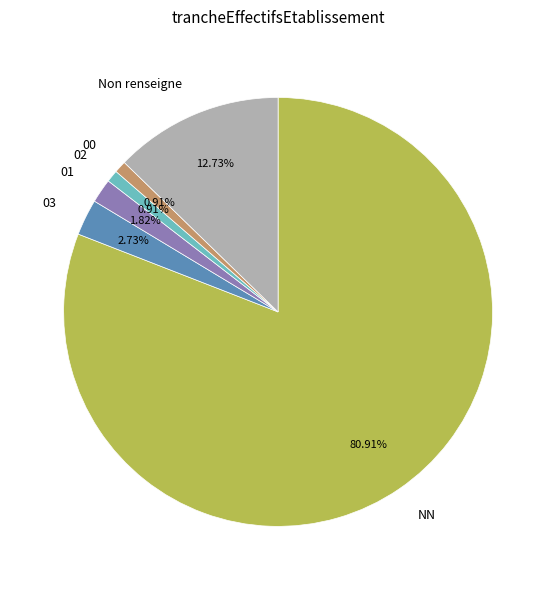

Does Non renseigne represent more than half of the total?

No